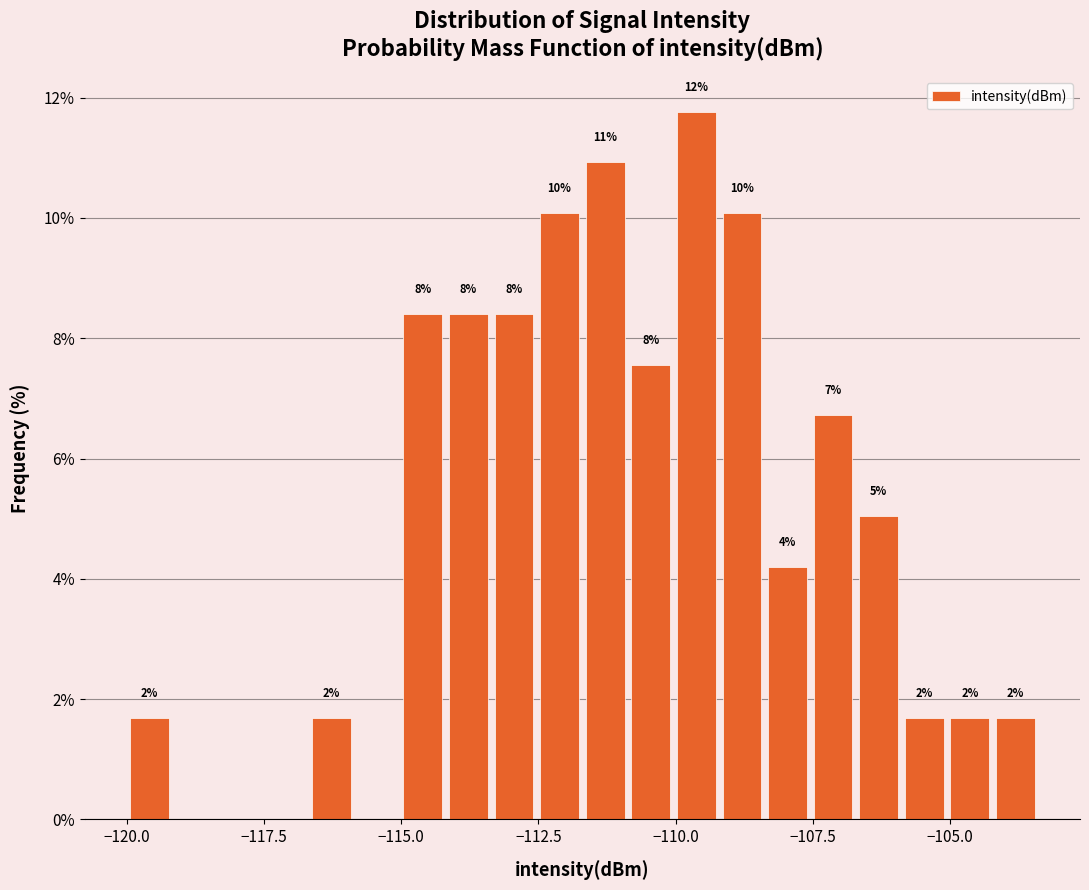

Read against the x-axis, roughly where is the centre of the tallest bar?

-109.5